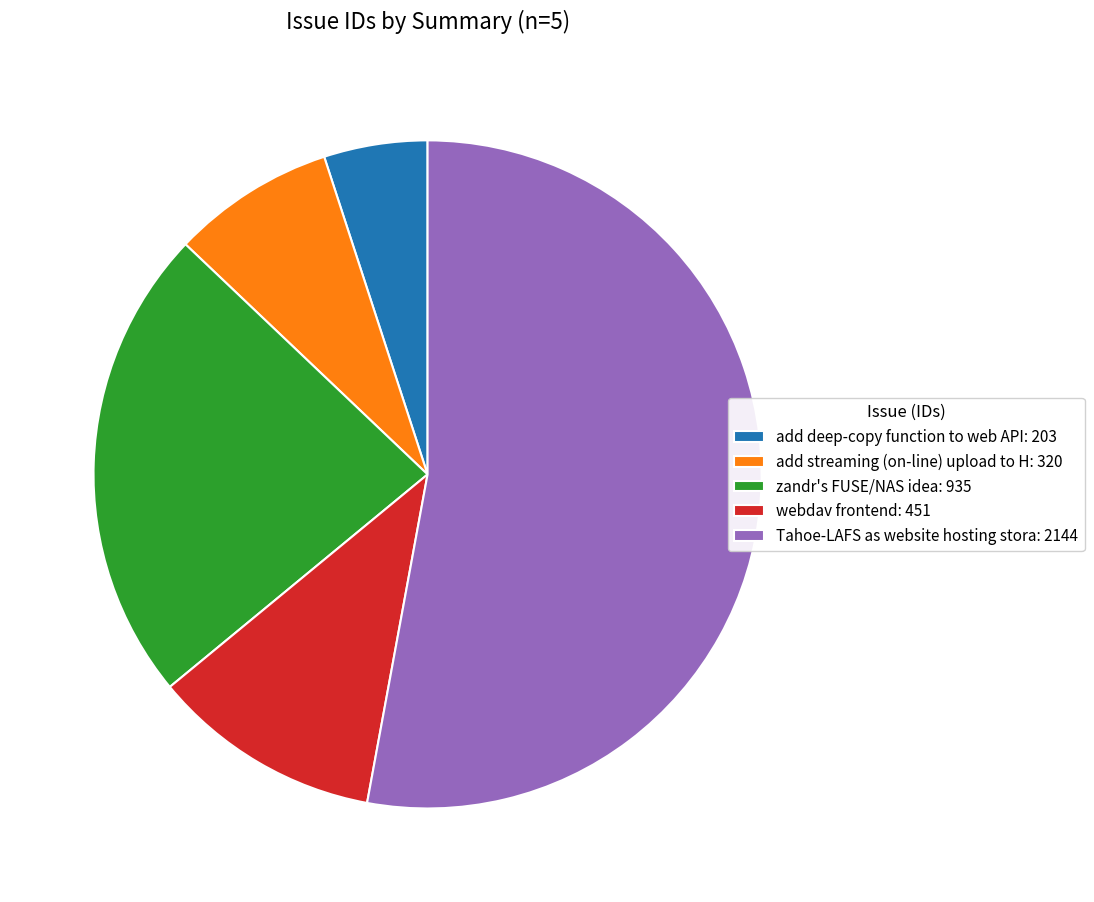

How many segments does this pie chart have?

5